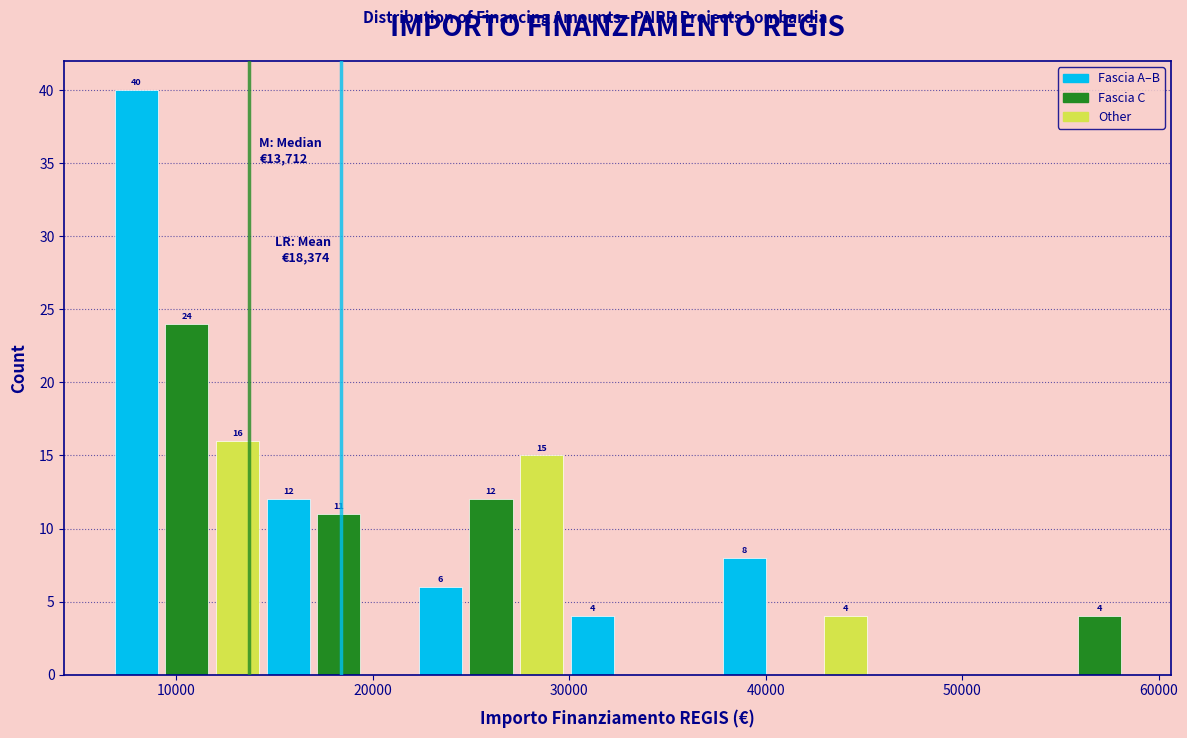

Read against the x-axis, roughly where is the centre of the tallest bar?

8000